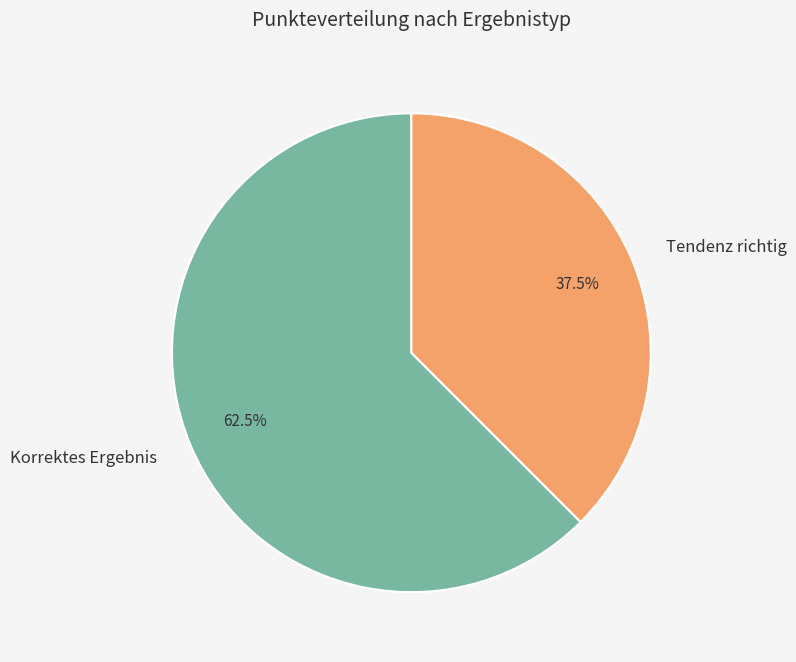

To the nearest percent, what is the difference between the Tendenz richtig and Korrektes Ergebnis slice percentages?

25%